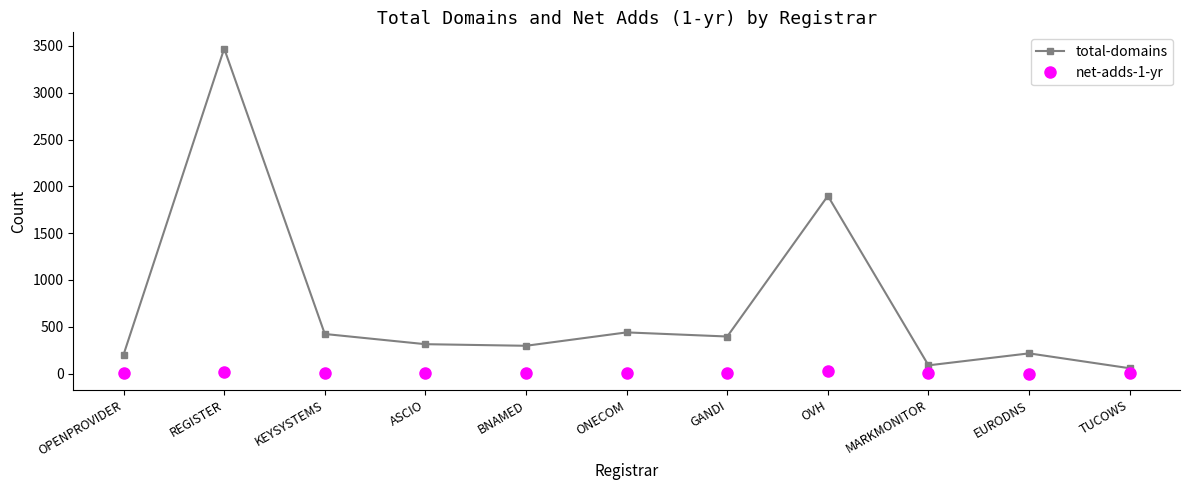

True or false: total-domains has more than 0 interior local peaks.

True